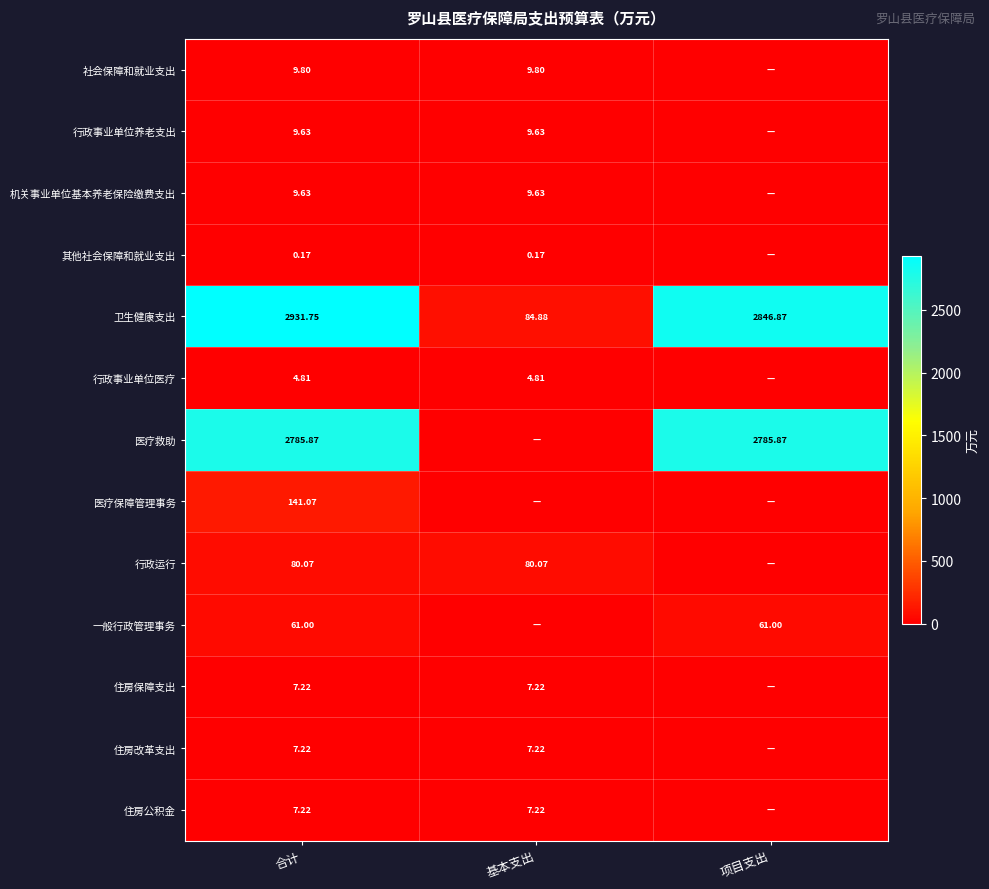

Is it true that 社会保障和就业支出 equals 16.3 at 合计?

False